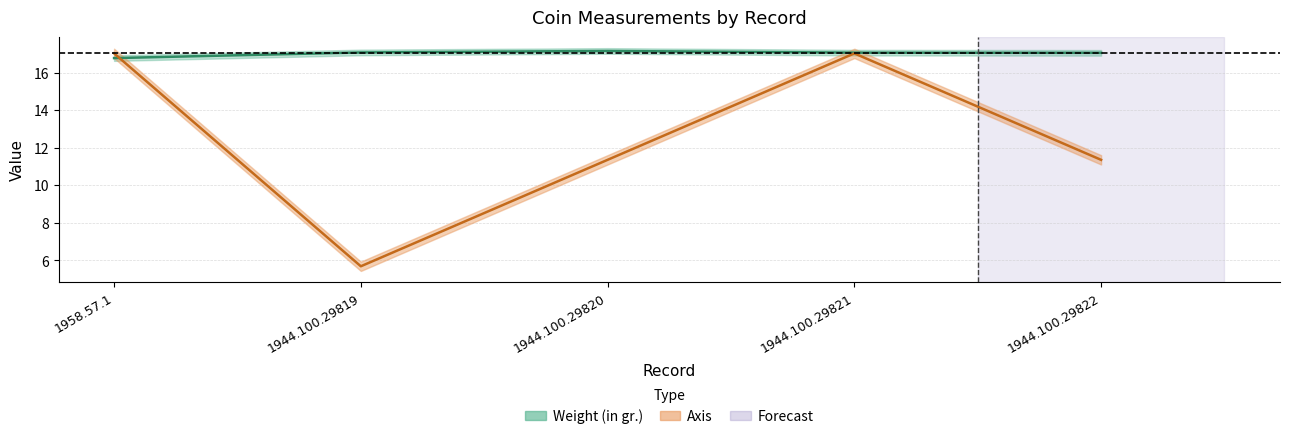

What is the difference between the highest and lowest values at -328?

0.2